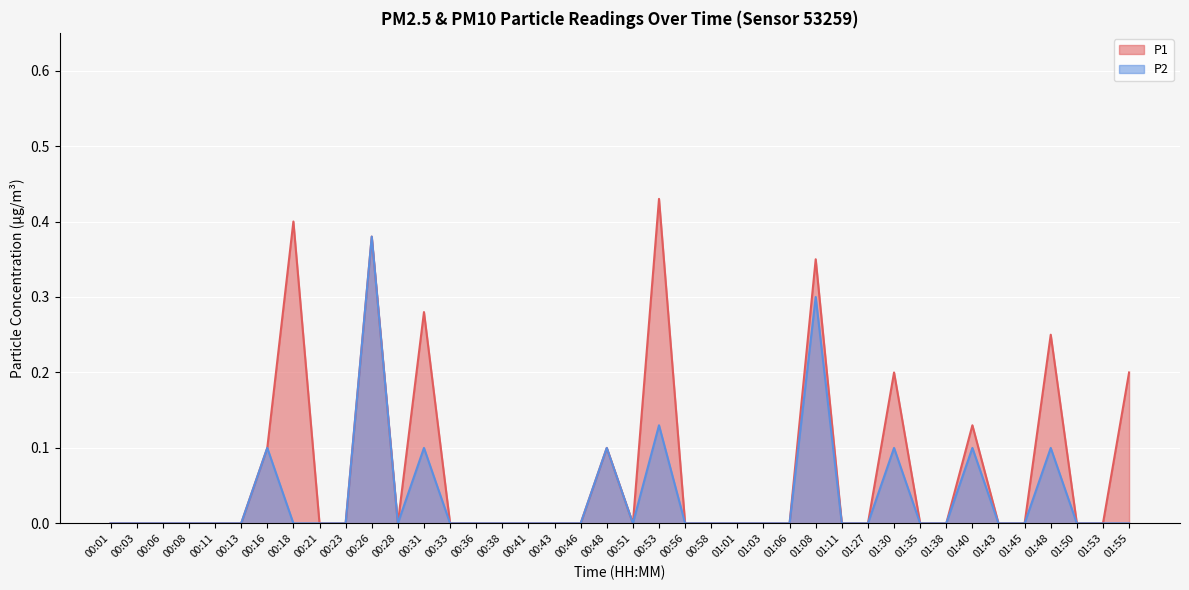

True or false: P2 has a value of 0.1 at 01:40.

True